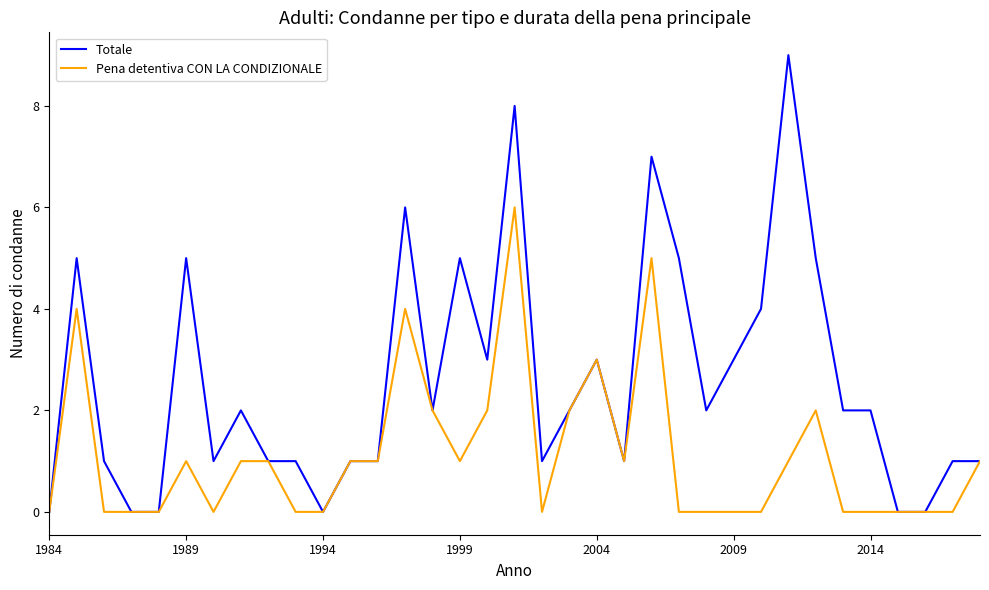

What is the difference between the maximum and minimum values in the Pena detentiva CON LA CONDIZIONALE series?

6